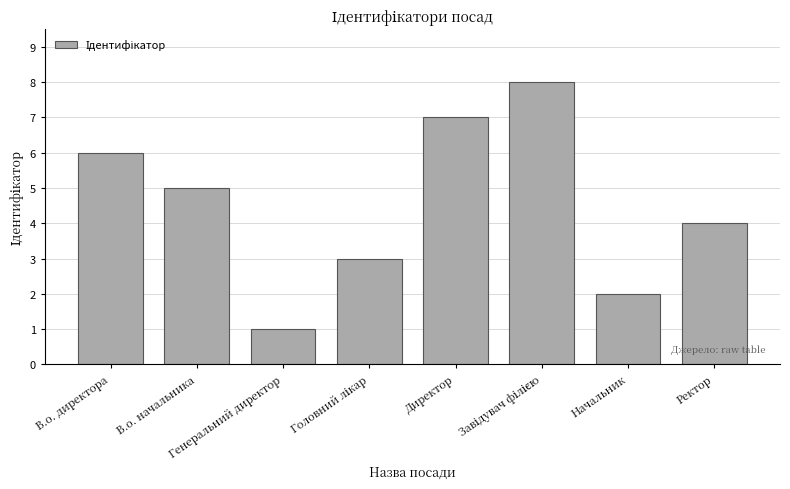

What is the label of the 6th bar from the right?

Генеральний директор